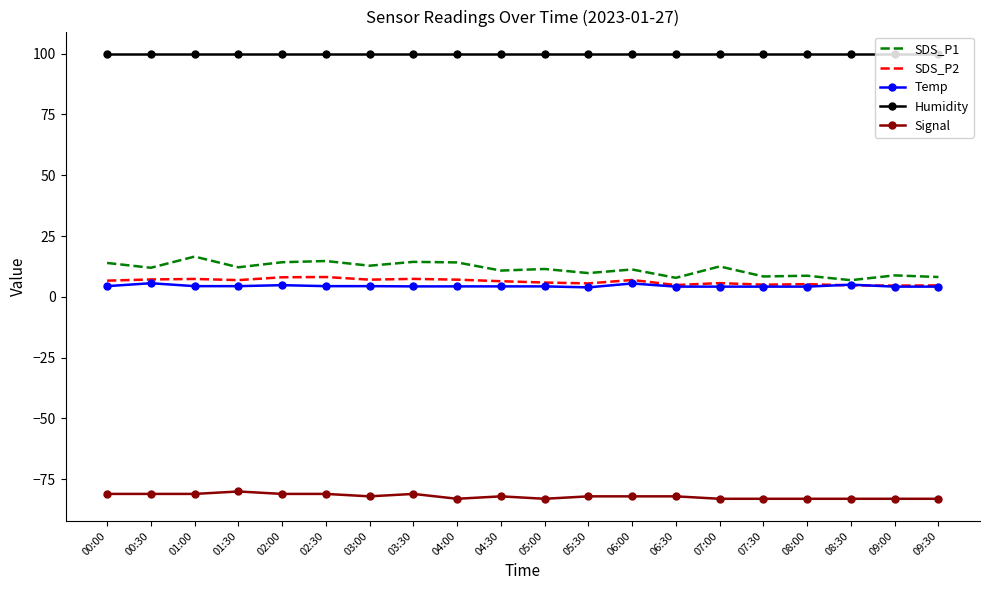

What position from the right is 08:00?

4